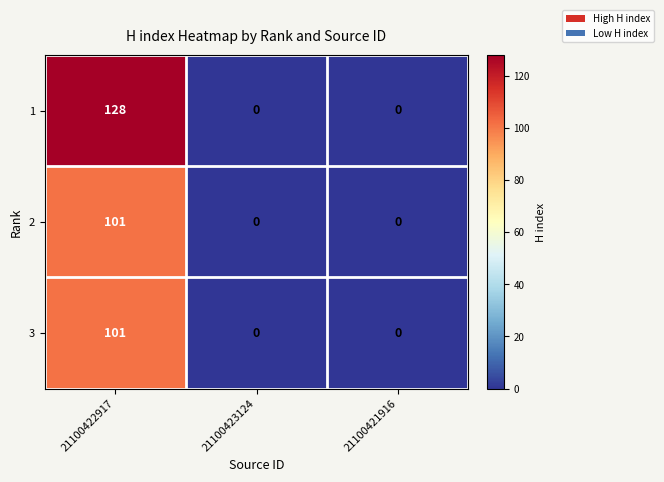

At which category is the sum across all series the highest?

21100422917